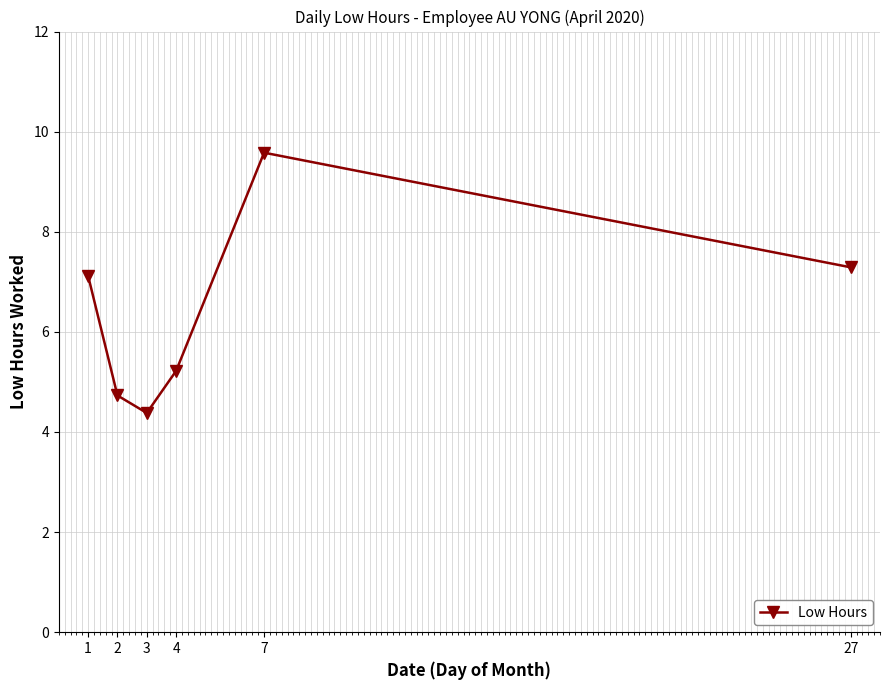

What is the value of the 5th point from the left?

9.6